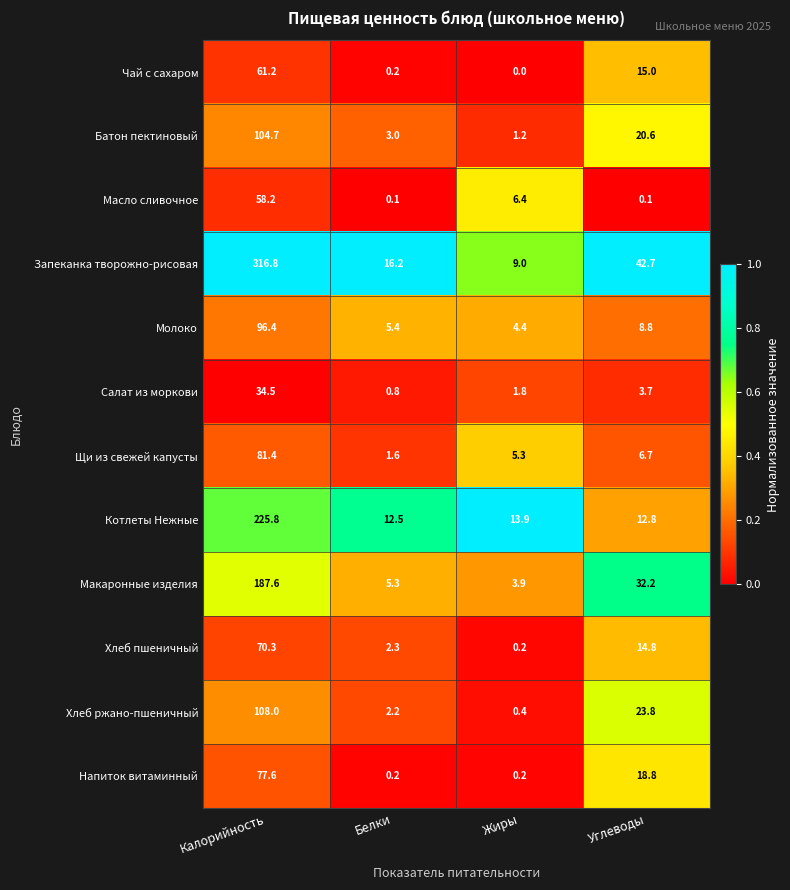

Which category has the highest value across all series?

Калорийность